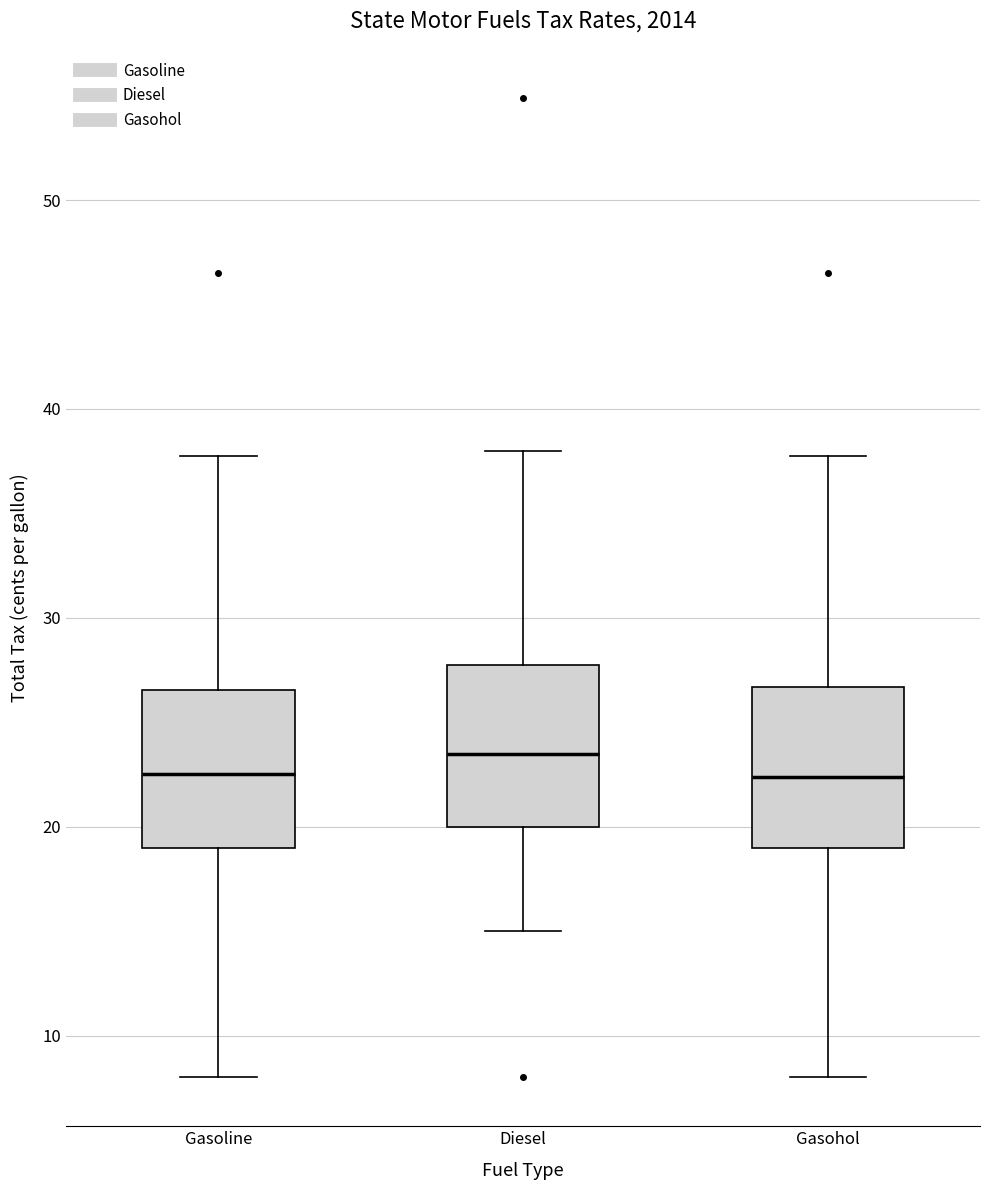

Reading left to right, transcribe this box plot: for each box, give where its median line is, the range the box spans, and where its two whiskers end, as read against the y-axis. The values are not printed on the chart, so give them approximately, as read against the axis.

Gasoline: median 23, box 19 to 27, whiskers 8 to 38
Diesel: median 24, box 20 to 28, whiskers 15 to 38
Gasohol: median 22, box 19 to 27, whiskers 8 to 38